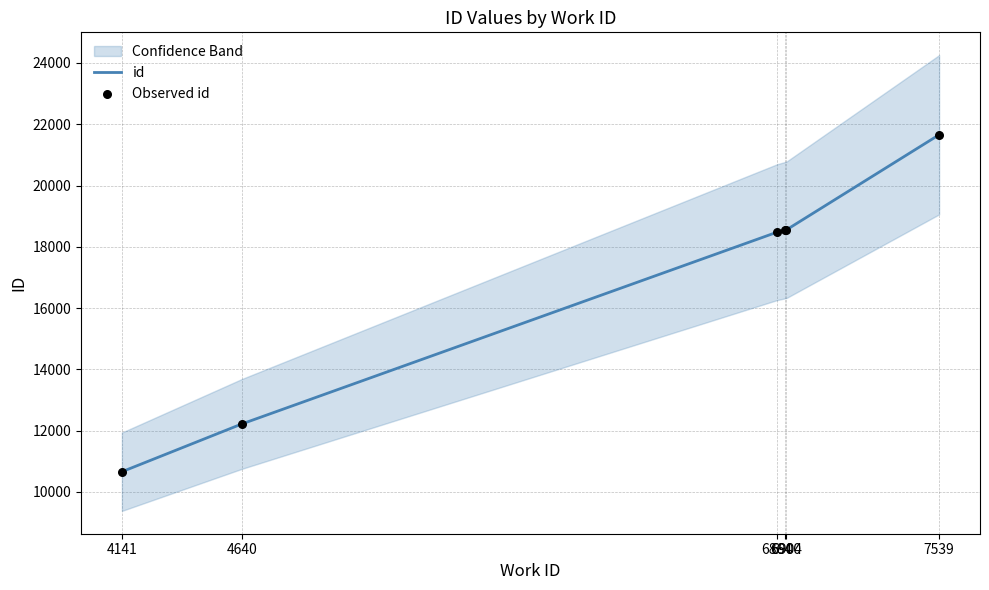

At which category is the sum across all series the highest?

7539